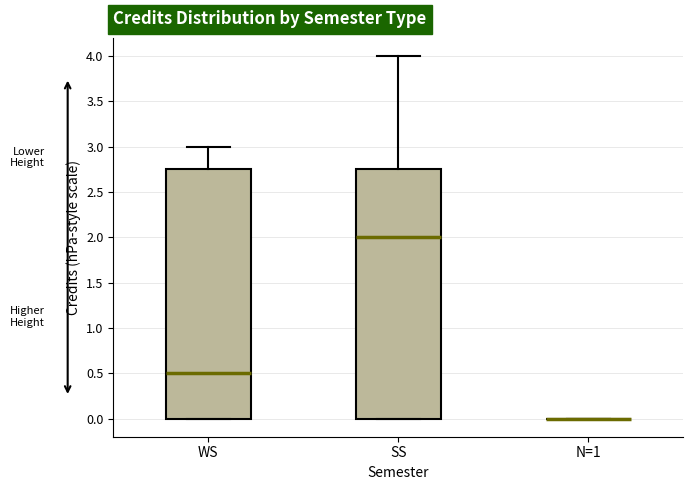

Reading left to right, read every box against the y-axis: the position of its median line, the range the box covers, and the ends of its whiskers. The values are not printed on the chart, so give them approximately, as read against the axis.

WS: median 0.50, box 0.00 to 2.75, whiskers 0.00 to 3.00
SS: median 2.00, box 0.00 to 2.75, whiskers 0.00 to 4.00
N=1: box collapsed to a line at 0.00, whiskers 0.00 to 0.00